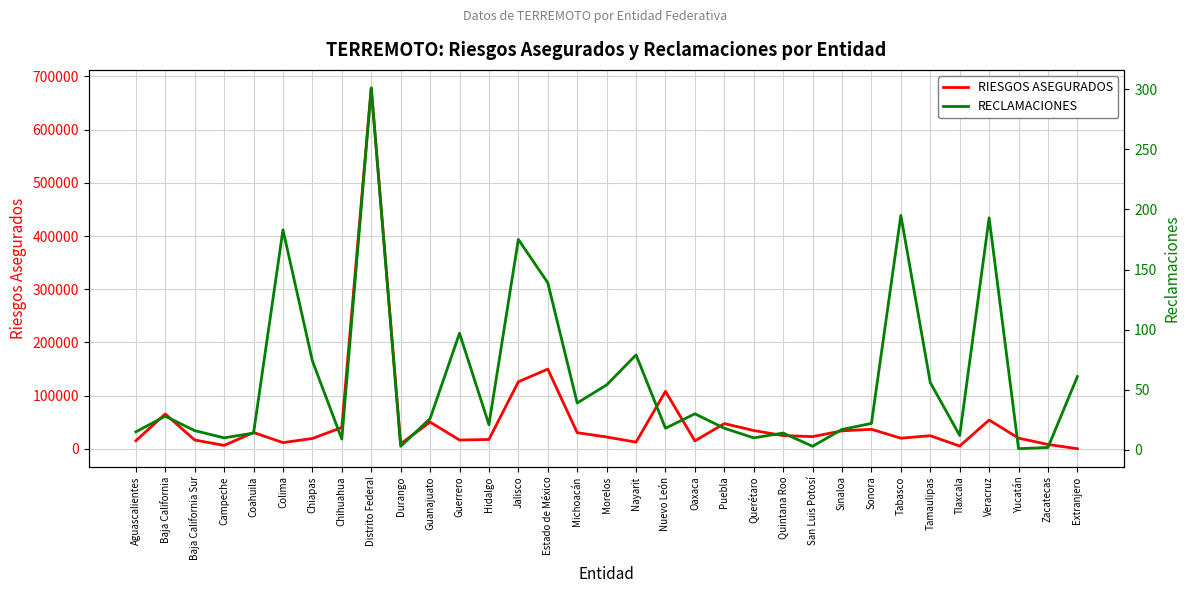

Where is the first local minimum for RECLAMACIONES?

Campeche